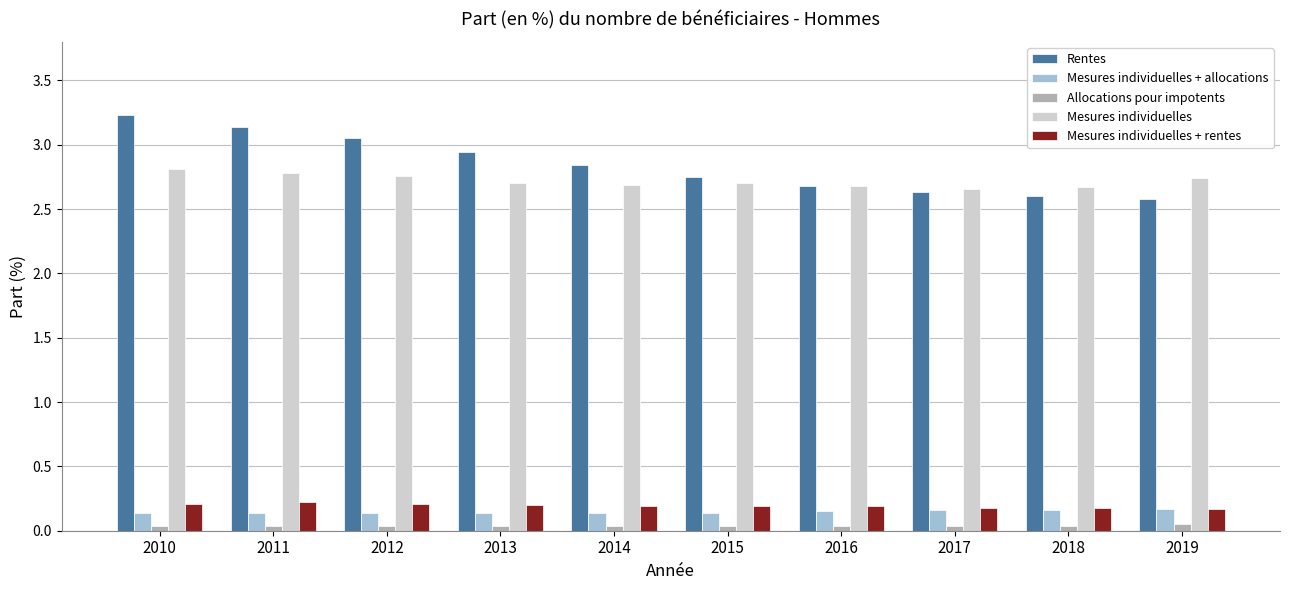

What is the sum of all Mesures individuelles values?

27.2